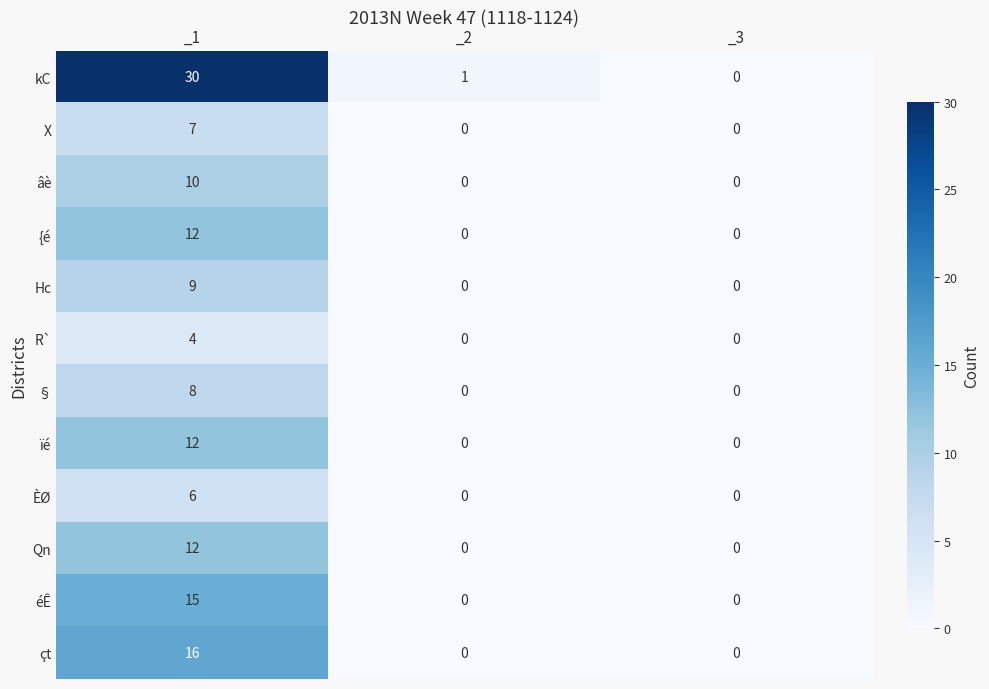

What is the sum of the {é values at _3 and _1?

12